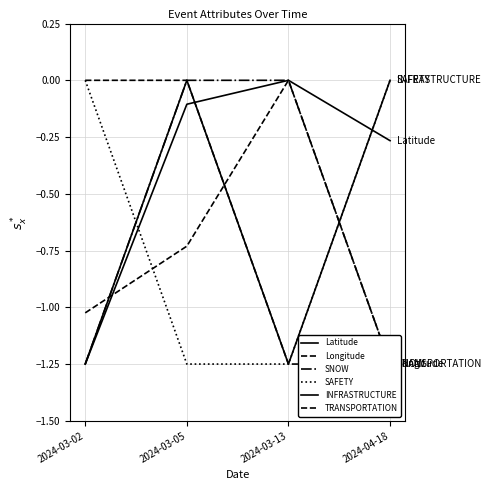

What is the total value across all series at 2024-03-13?

-3.8